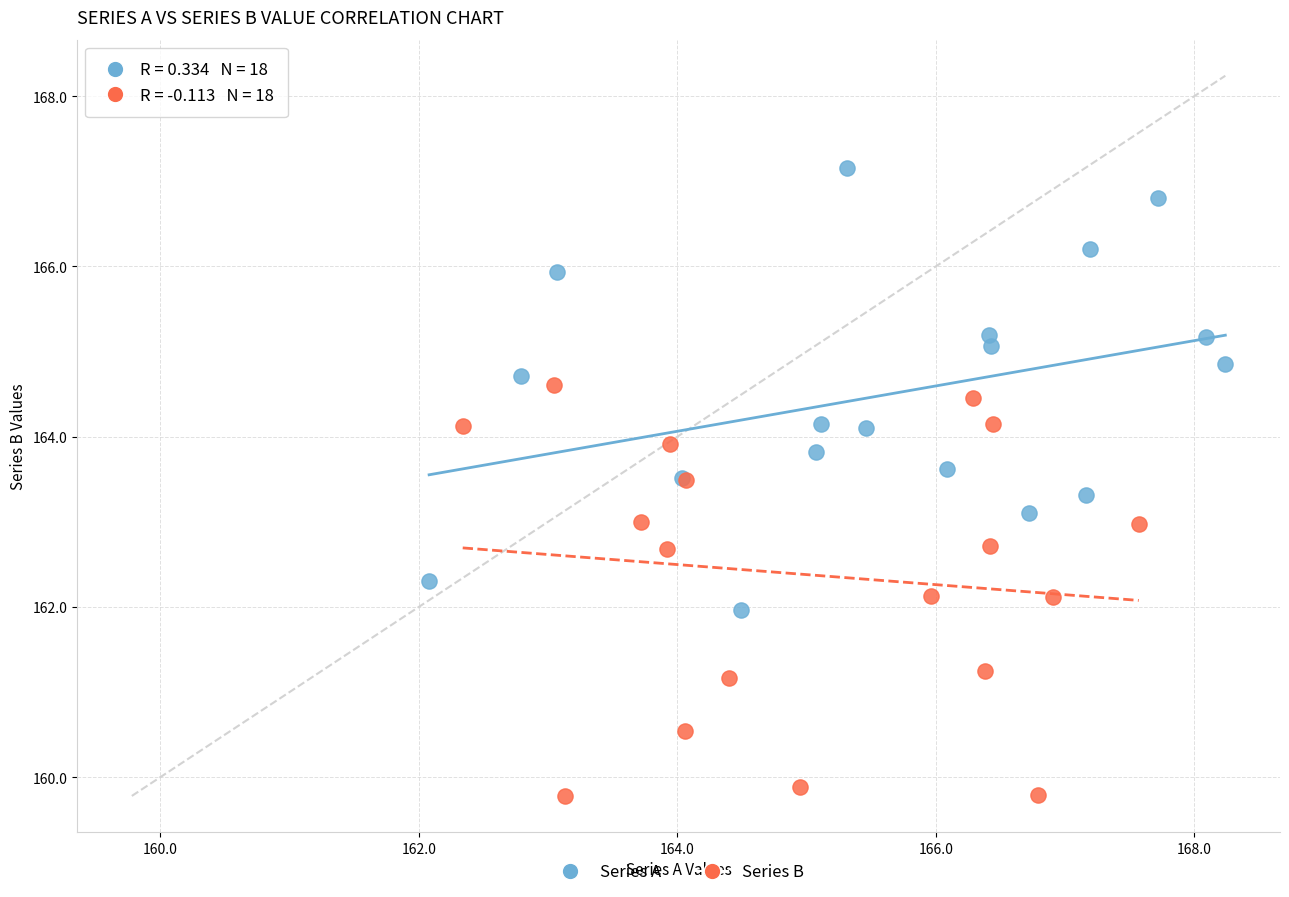

Which series reaches the minimum Y coordinate?

Series B